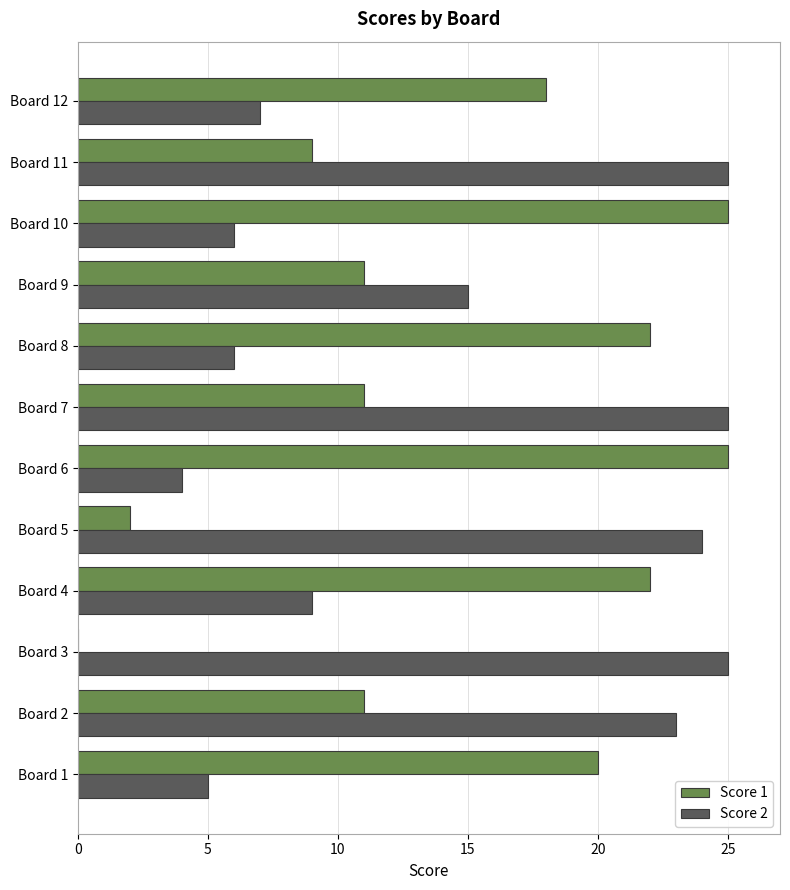

At which category is the sum across all series the highest?

Board 7